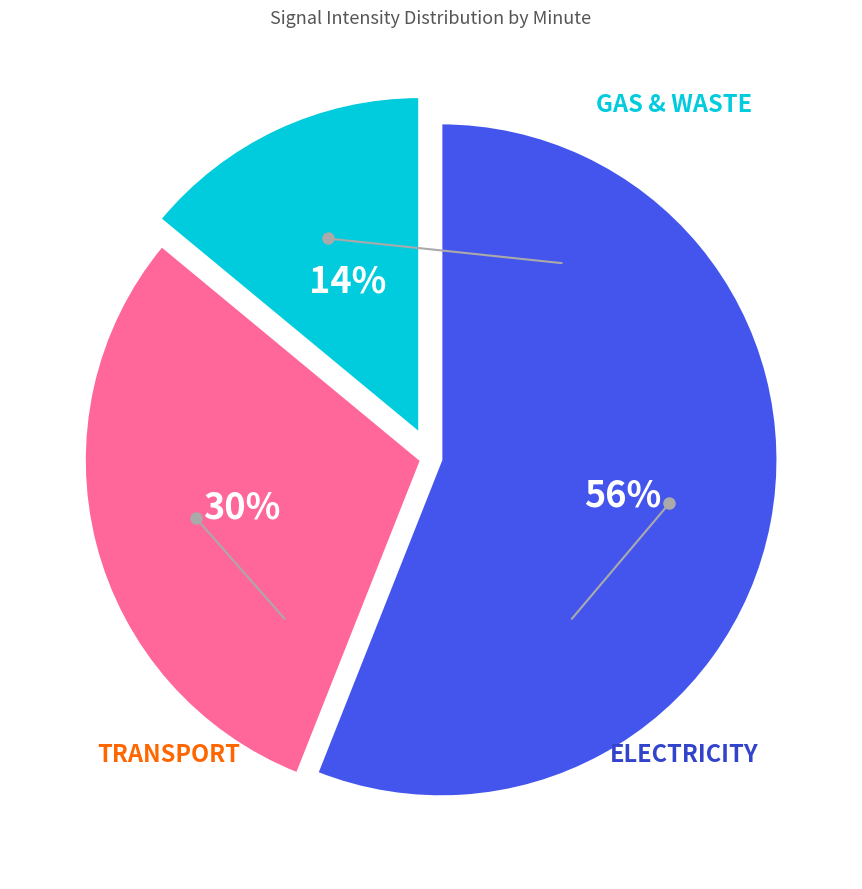

To the nearest percent, what is the difference between the largest and smallest slice percentages?

42%